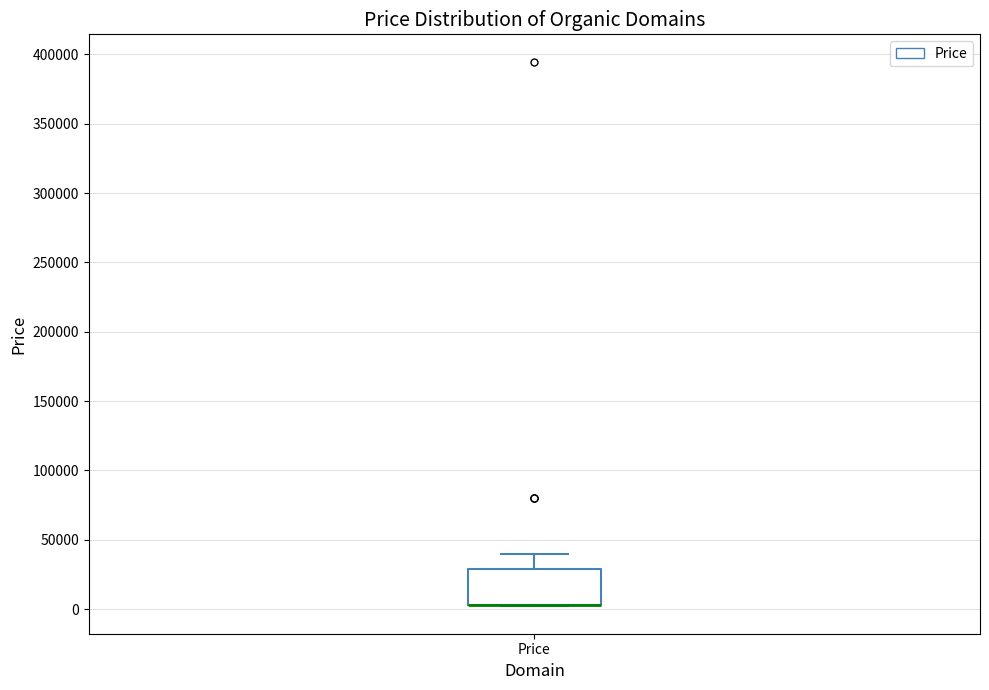

Where does the upper whisker of the box for Price end on the y-axis? The values are not printed on the chart, so give them approximately, as read against the axis.

40000